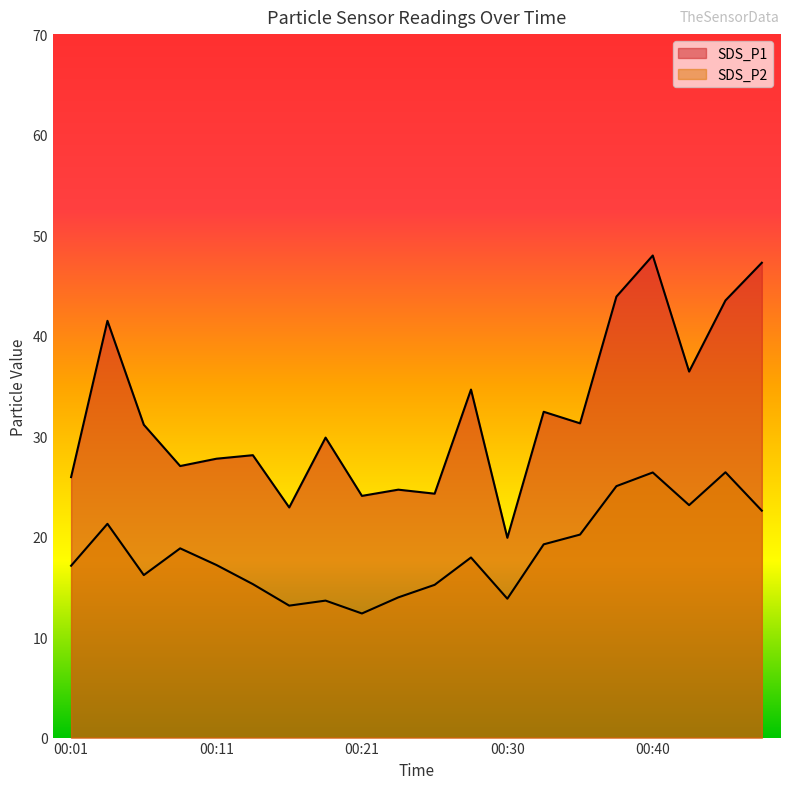

Reading left to right, what are all the values shown in this chart?

SDS_P1: 00:01=25.9	00:04=41.5	00:06=31.1	00:09=27.0	00:11=27.8	00:13=28.1	00:16=22.9	00:18=29.9	00:21=24.1	00:23=24.7	00:25=24.3	00:28=34.6	00:30=19.9	00:33=32.4	00:35=31.3	00:38=43.9	00:40=48.0	00:42=36.4	00:45=43.5	00:47=47.2
SDS_P2: 00:01=17.1	00:04=21.3	00:06=16.2	00:09=18.8	00:11=17.2	00:13=15.3	00:16=13.1	00:18=13.6	00:21=12.3	00:23=13.9	00:25=15.2	00:28=17.9	00:30=13.8	00:33=19.2	00:35=20.2	00:38=25.0	00:40=26.4	00:42=23.1	00:45=26.4	00:47=22.6